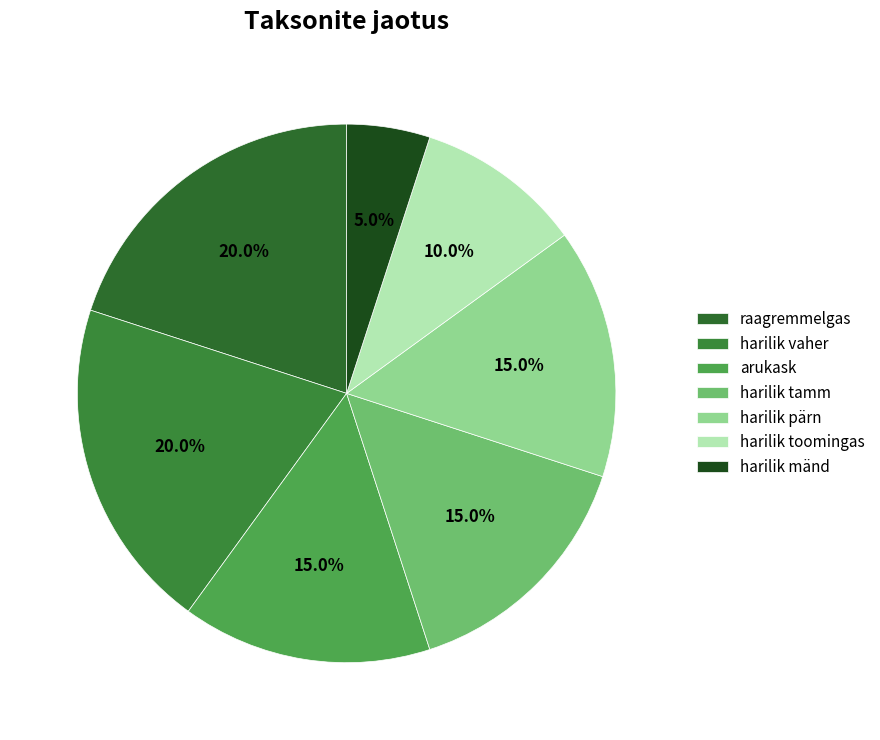

Is it true that harilik tamm is 10% of the pie?

False